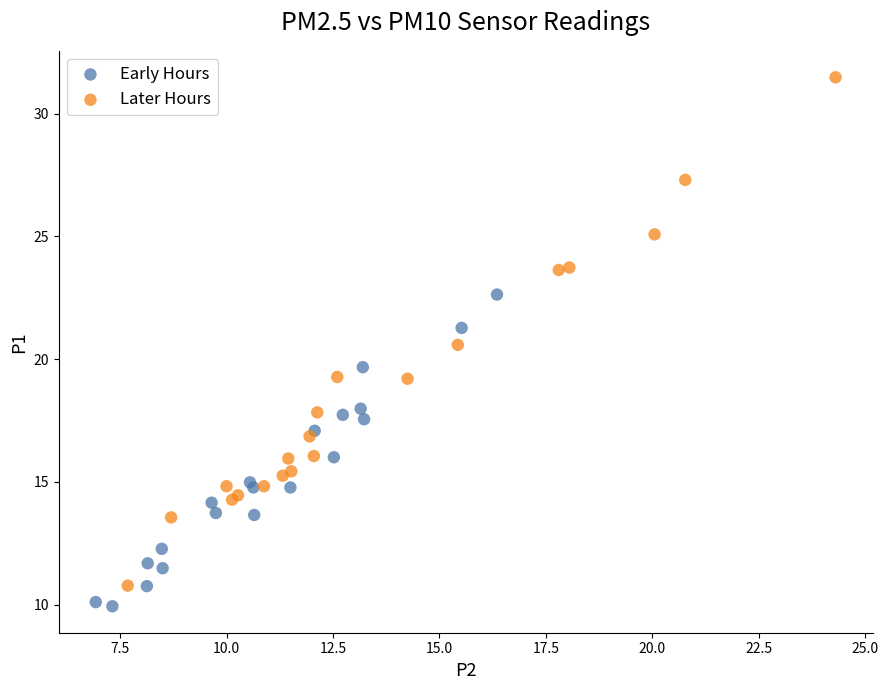

Which series contains the highest Y value?

Later Hours